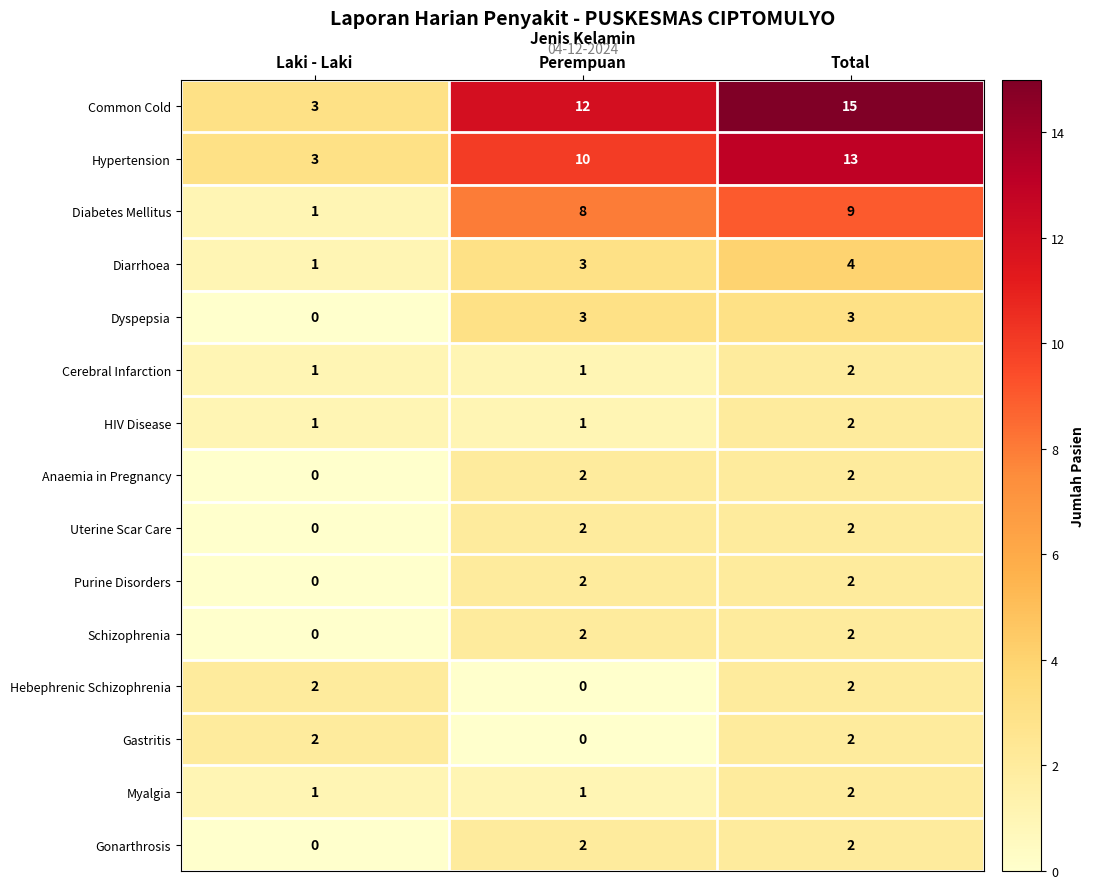

What is the difference between the highest and lowest values at Total?

13